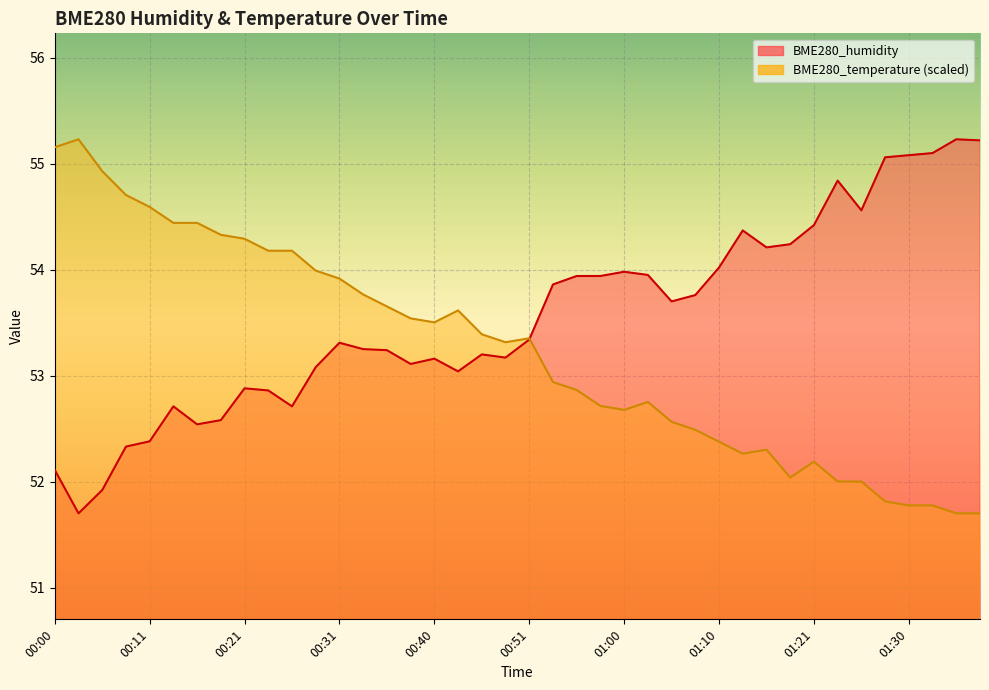

At how many categories does at least one series exceed 53?

40